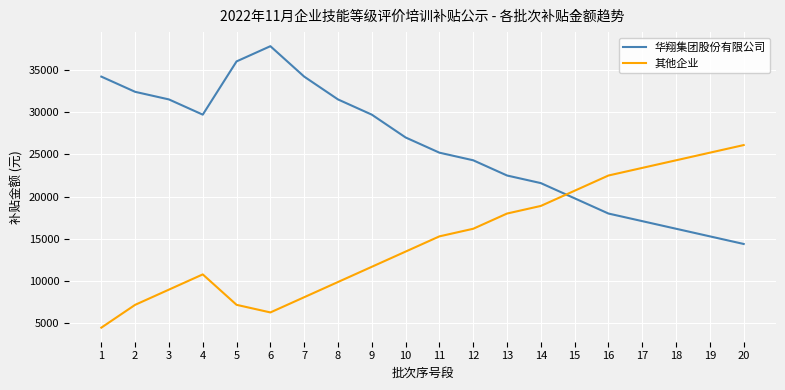

At which category does 其他企业 reach its first local peak?

4